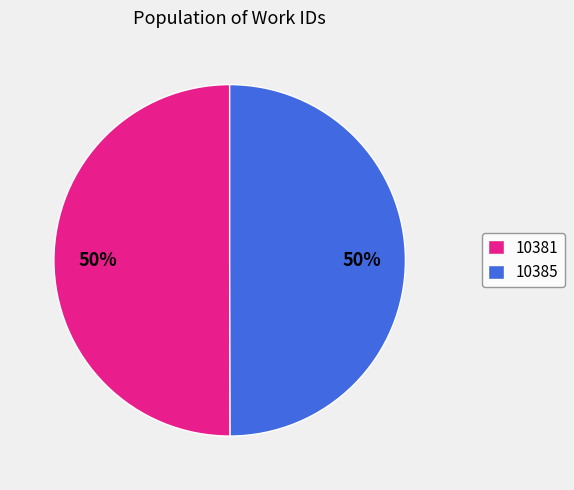

To the nearest percent, what is the average slice percentage?

50%